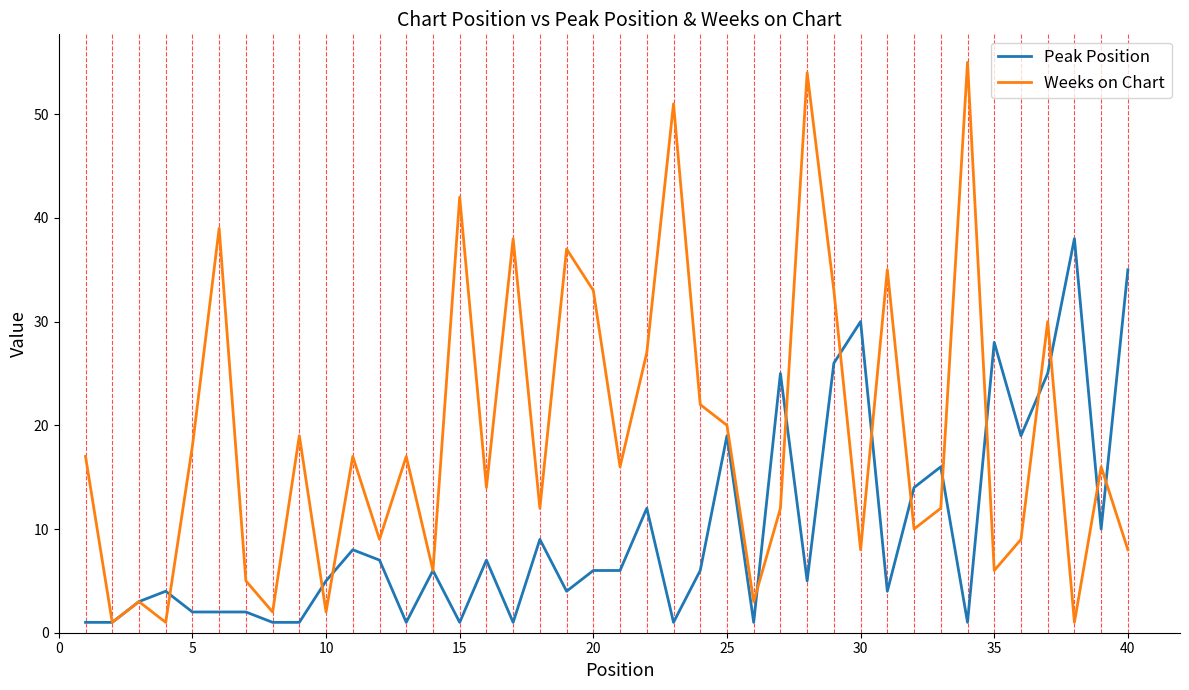

True or false: Weeks on Chart has more than 2 points higher than both neighbors.

True